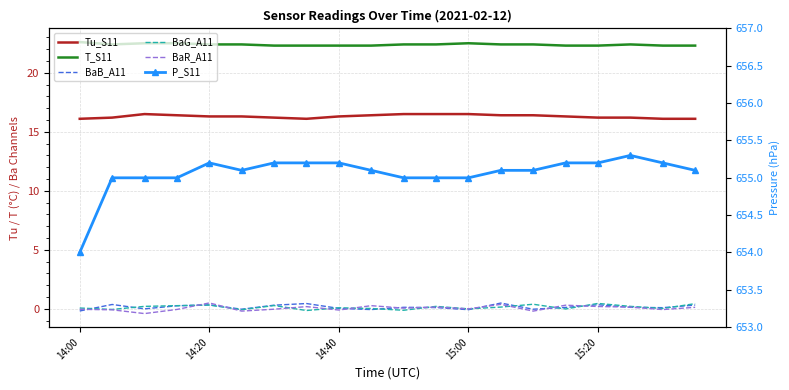

Where do BaR_A11 and BaB_A11 first cross each other?

14:00 and 14:20